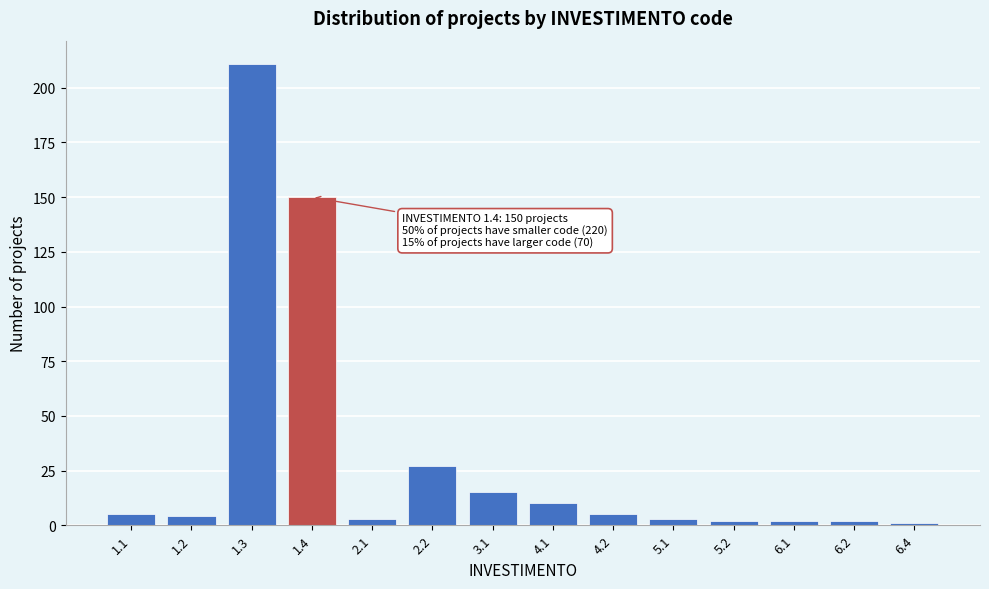

Reading left to right, extract all data points from this chart.

5	4	211	150	3	27	15	10	5	3	2	2	2	1